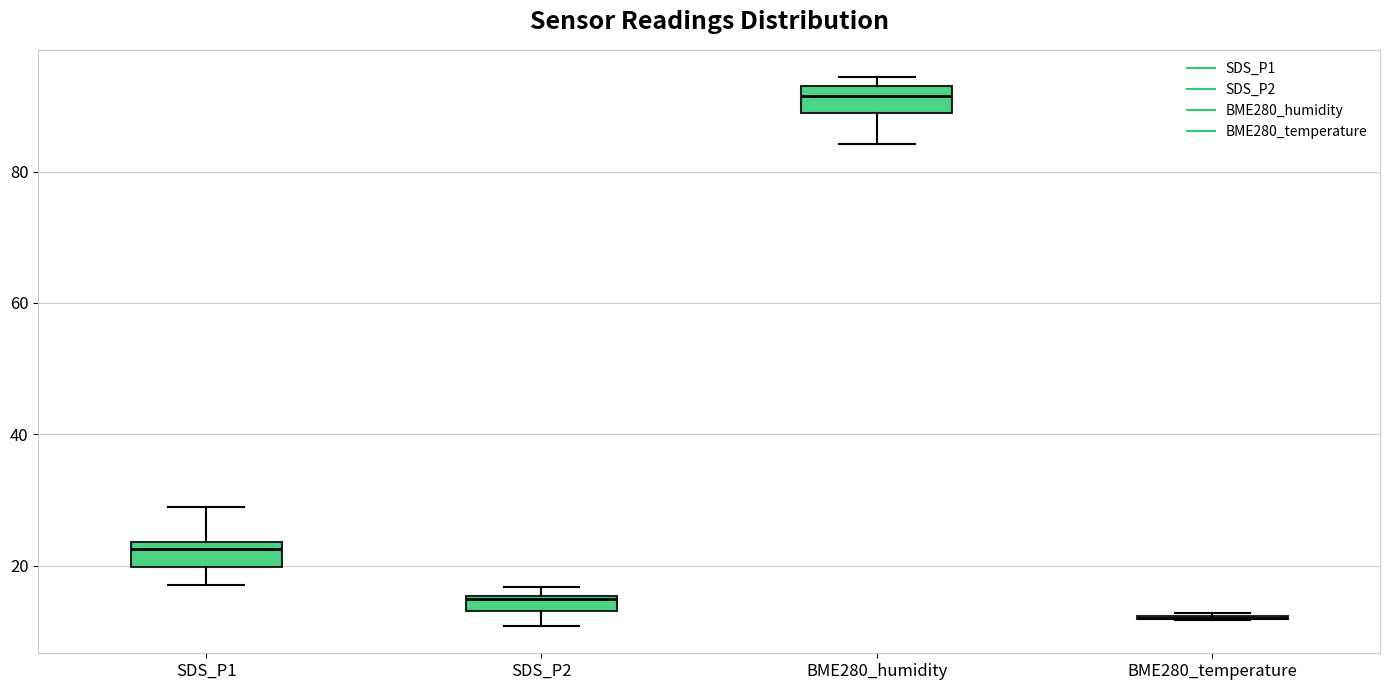

Where is the upper edge of the box for BME280_humidity on the y-axis? The values are not printed on the chart, so give them approximately, as read against the axis.

94